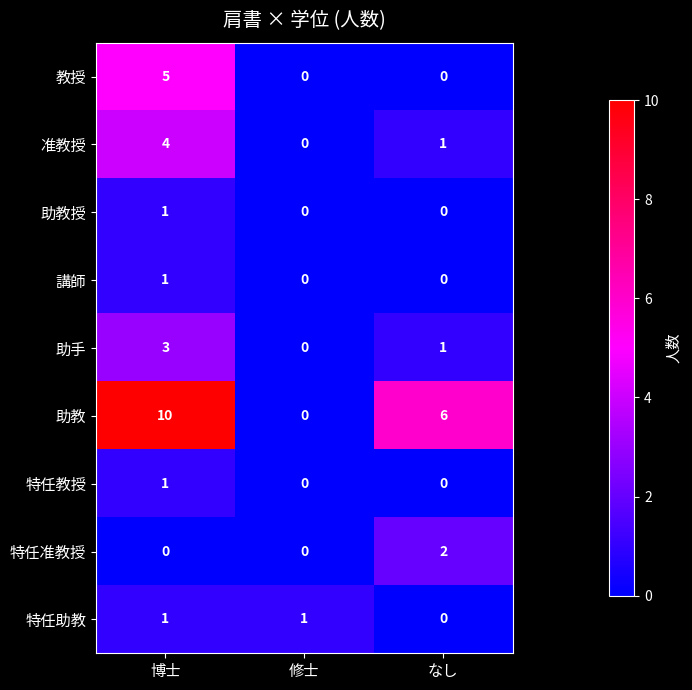

Reading left to right, list all the values displayed in this chart.

教授: 博士=5	修士=0	なし=0
准教授: 博士=4	修士=0	なし=1
助教授: 博士=1	修士=0	なし=0
講師: 博士=1	修士=0	なし=0
助手: 博士=3	修士=0	なし=1
助教: 博士=10	修士=0	なし=6
特任教授: 博士=1	修士=0	なし=0
特任准教授: 博士=0	修士=0	なし=2
特任助教: 博士=1	修士=1	なし=0